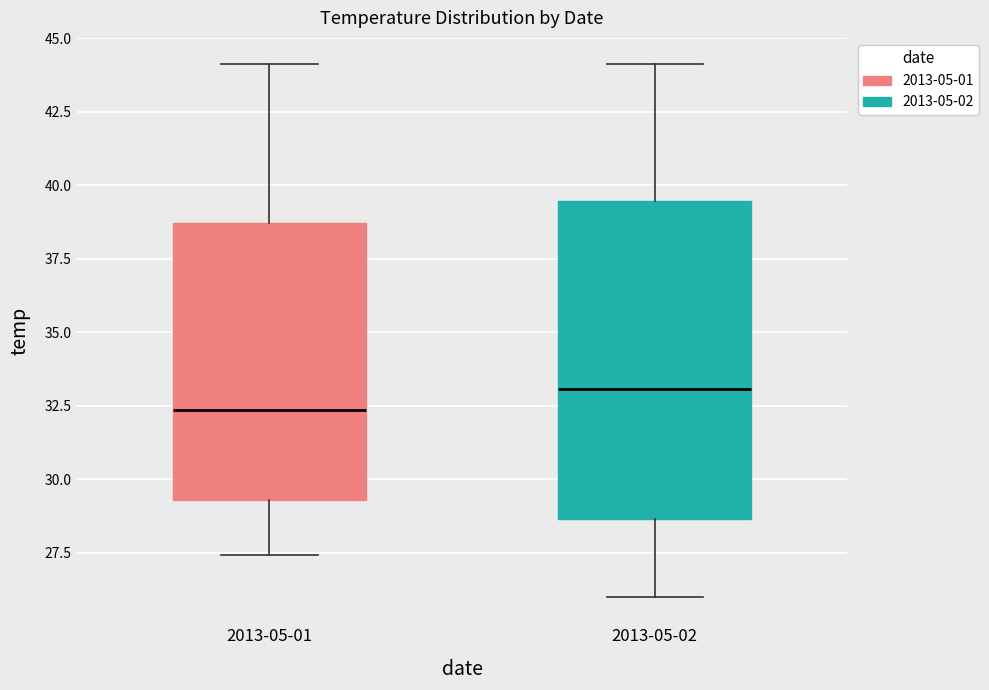

Comparing the boxes themselves (not the whiskers), which one is the tallest?

2013-05-02